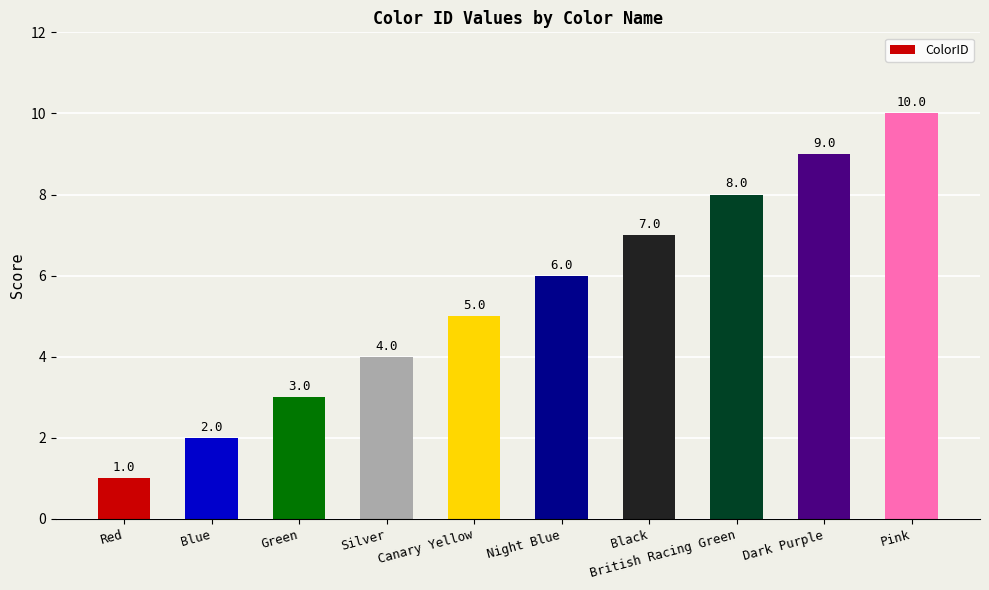

Rank the categories by value from highest to lowest.

Pink, Dark Purple, British Racing Green, Black, Night Blue, Canary Yellow, Silver, Green, Blue, Red